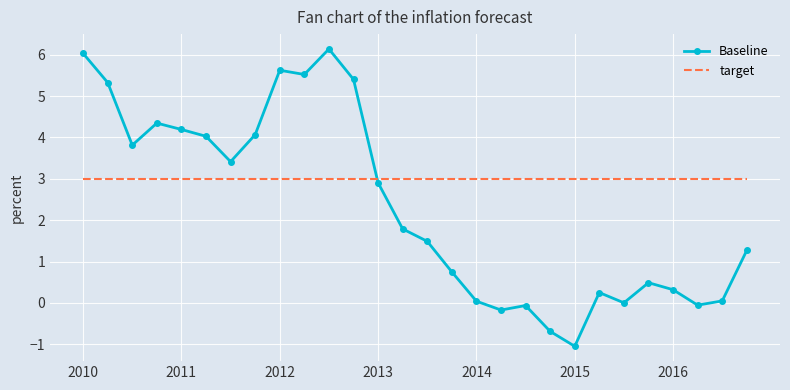

Rank the series by their maximum value, from lowest to highest.

target, Baseline